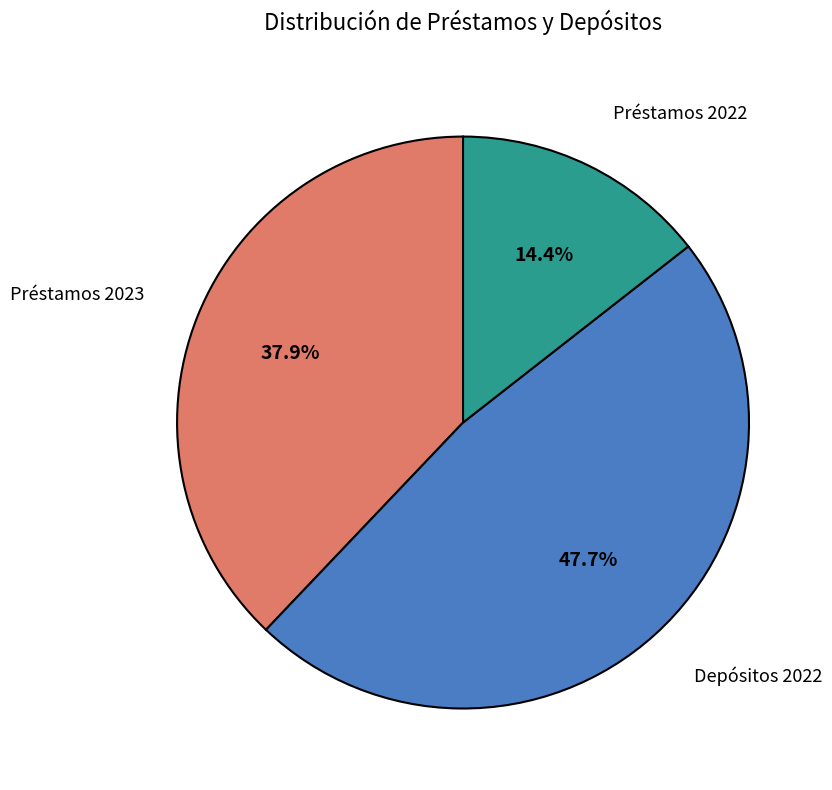

How many segments does this pie chart have?

3